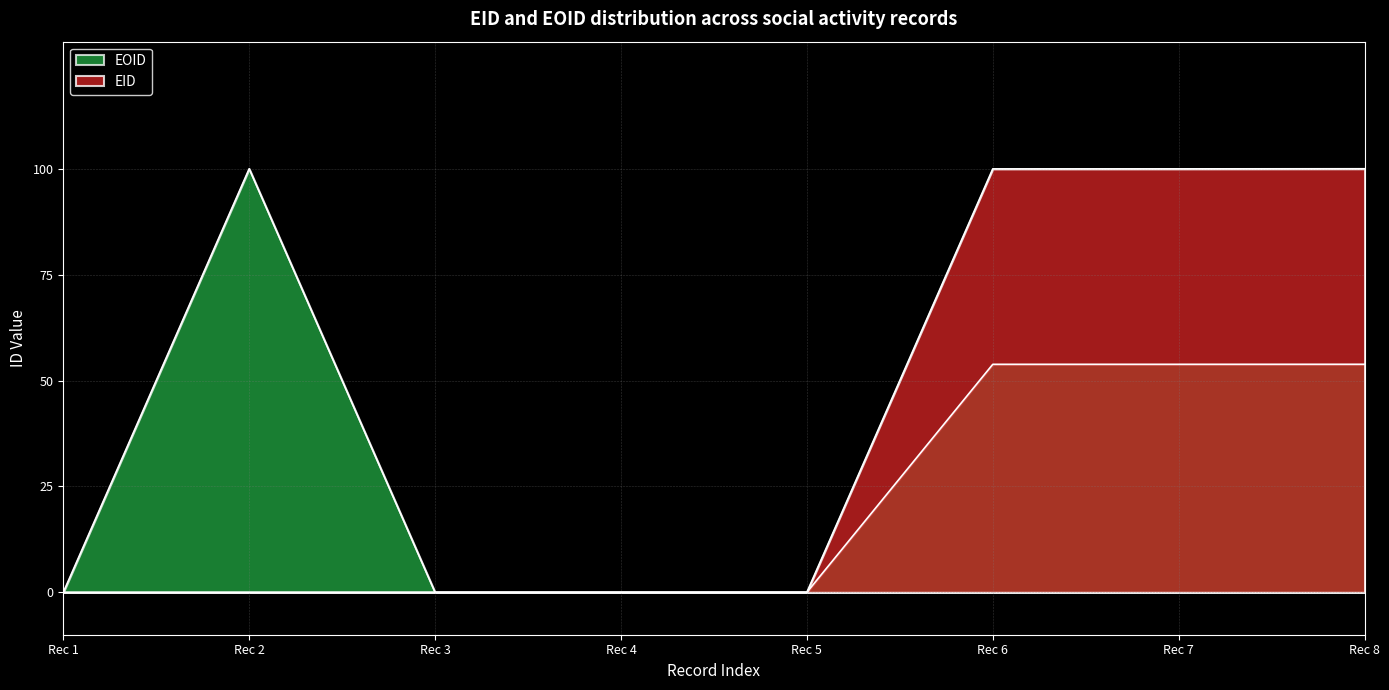

Does the chart have visible grid lines?

Yes